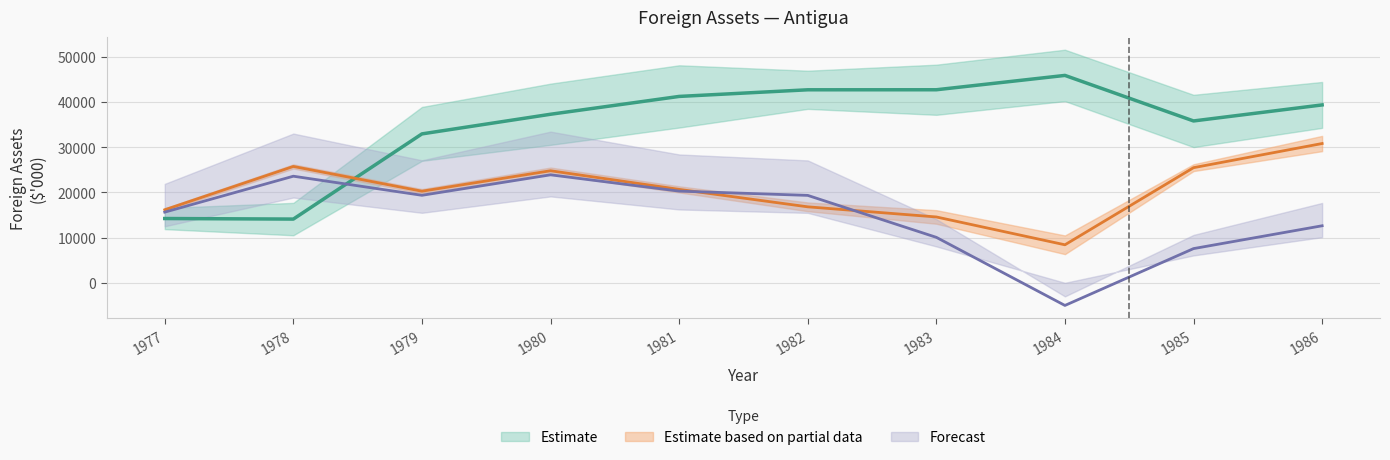

Reading left to right, what are all the values shown in this chart?

Net Position: 1977=15622	1978=23566	1979=19344	1980=23871	1981=20267	1982=19326	1983=10049	1984=-5008	1985=7561	1986=12608
Other Foreign Assets: 1977=16141	1978=25724	1979=20250	1980=24771	1981=20654	1982=16796	1983=14555	1984=8401	1985=25452	1986=30791
Gross Official Reserves: 1977=14209	1978=14087	1979=32921	1980=37263	1981=41204	1982=42671	1983=42679	1984=45851	1985=35782	1986=39327